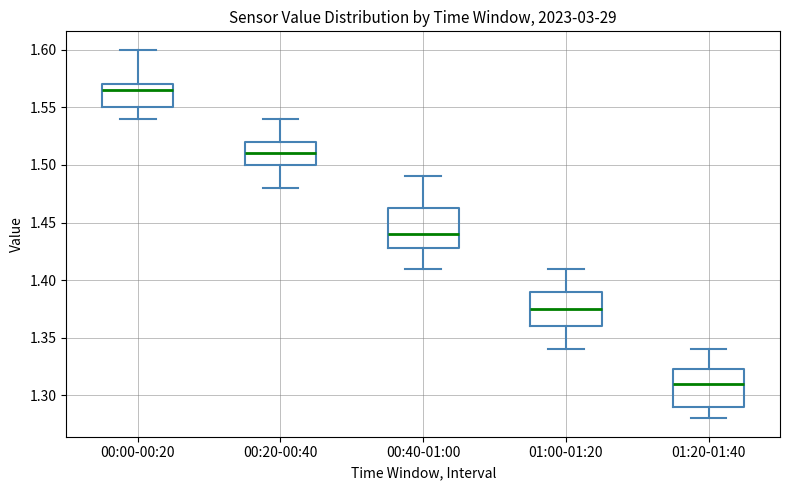

Where does the upper whisker of the box for 00:20-00:40 end on the y-axis? The values are not printed on the chart, so give them approximately, as read against the axis.

1.540